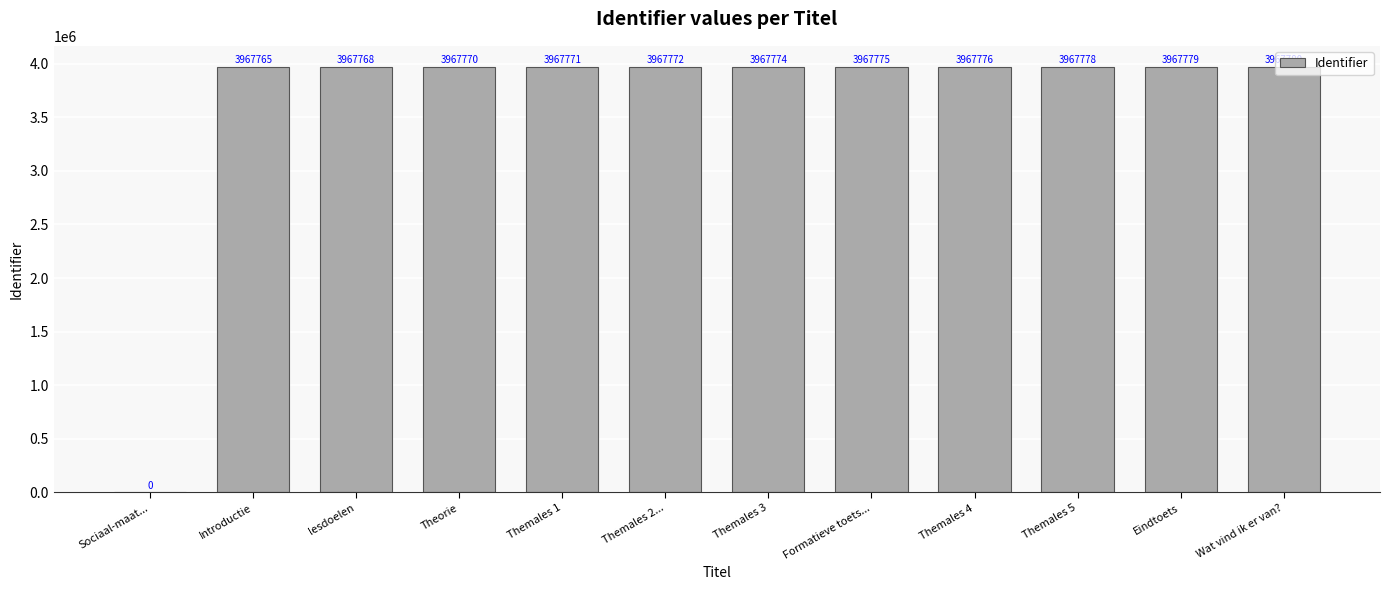

Which label corresponds to the largest value in the chart?

Wat vind ik er van?